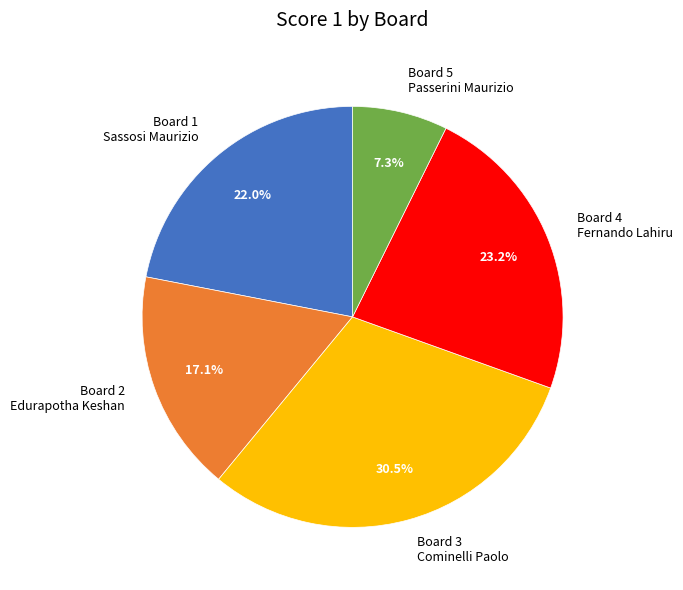

To the nearest percent, what is the average slice percentage?

20%